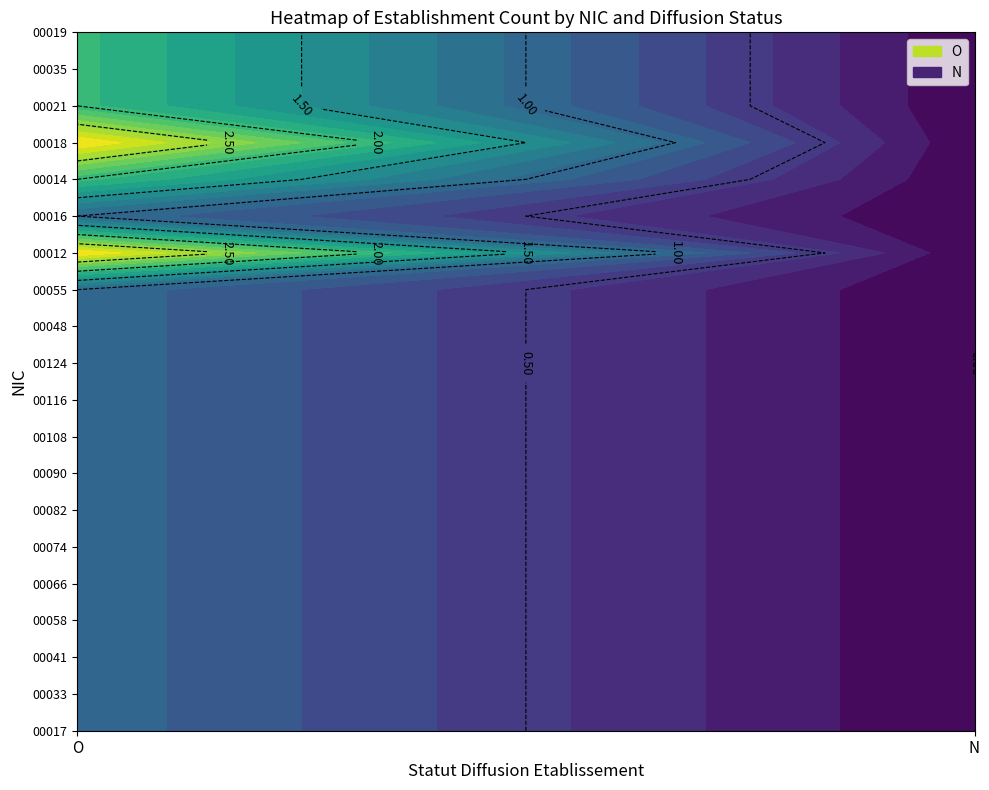

At how many categories does at least one series exceed 2?

1